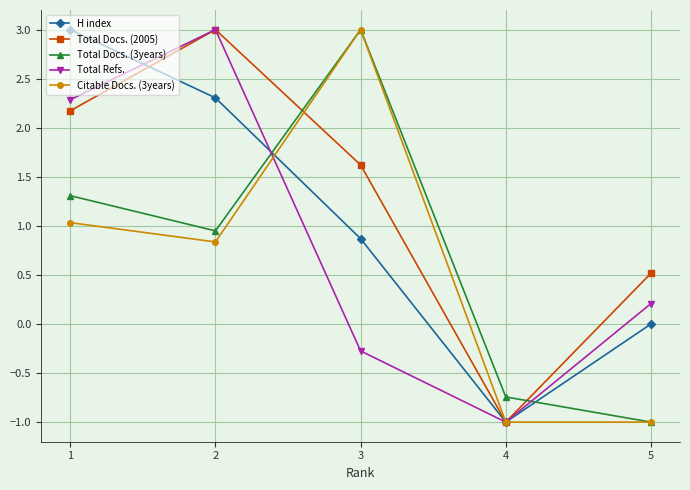

What is the total value across all series at 3?

8.2